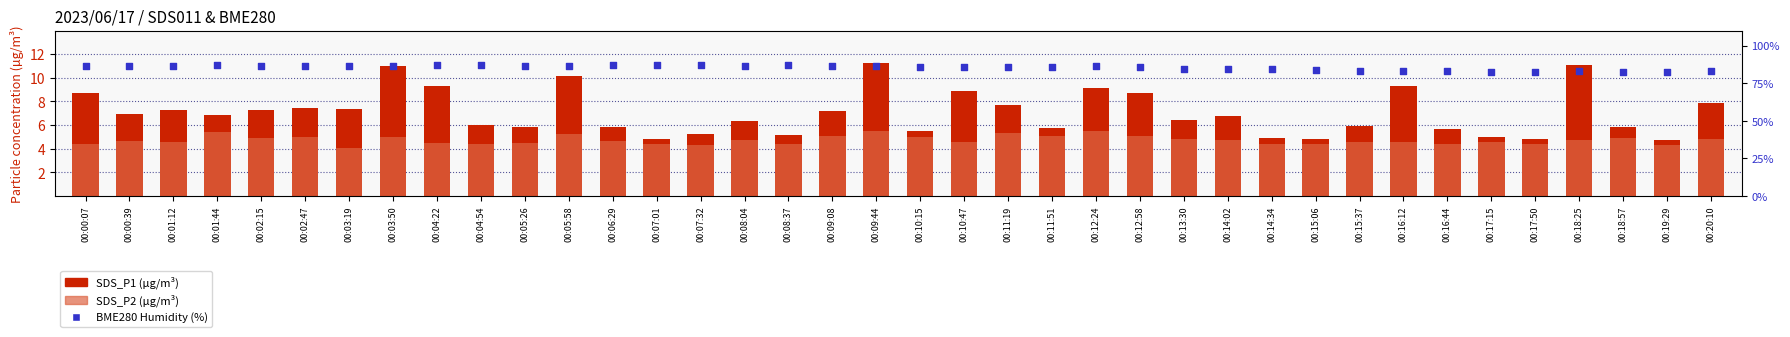

Which series has the largest total across all categories?

BME280 Humidity (%)